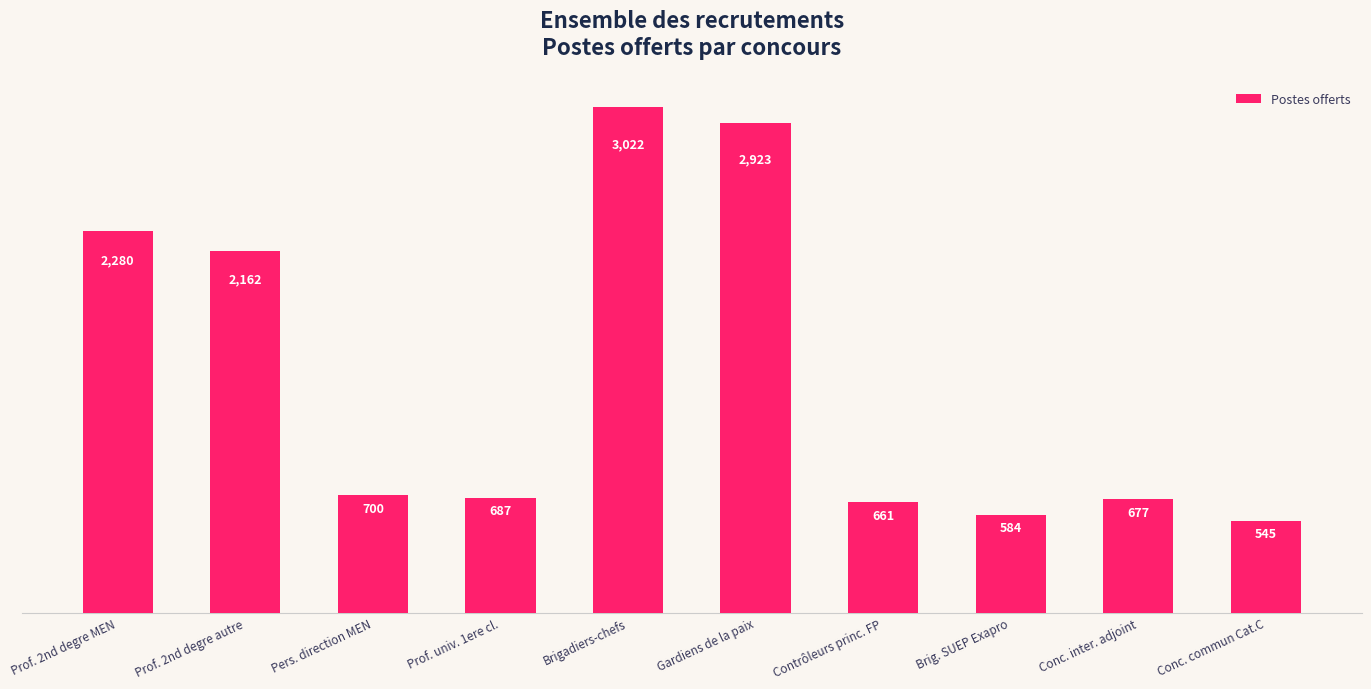

True or false: the data shows 1237 at Prof. 2nd degre MEN.

False